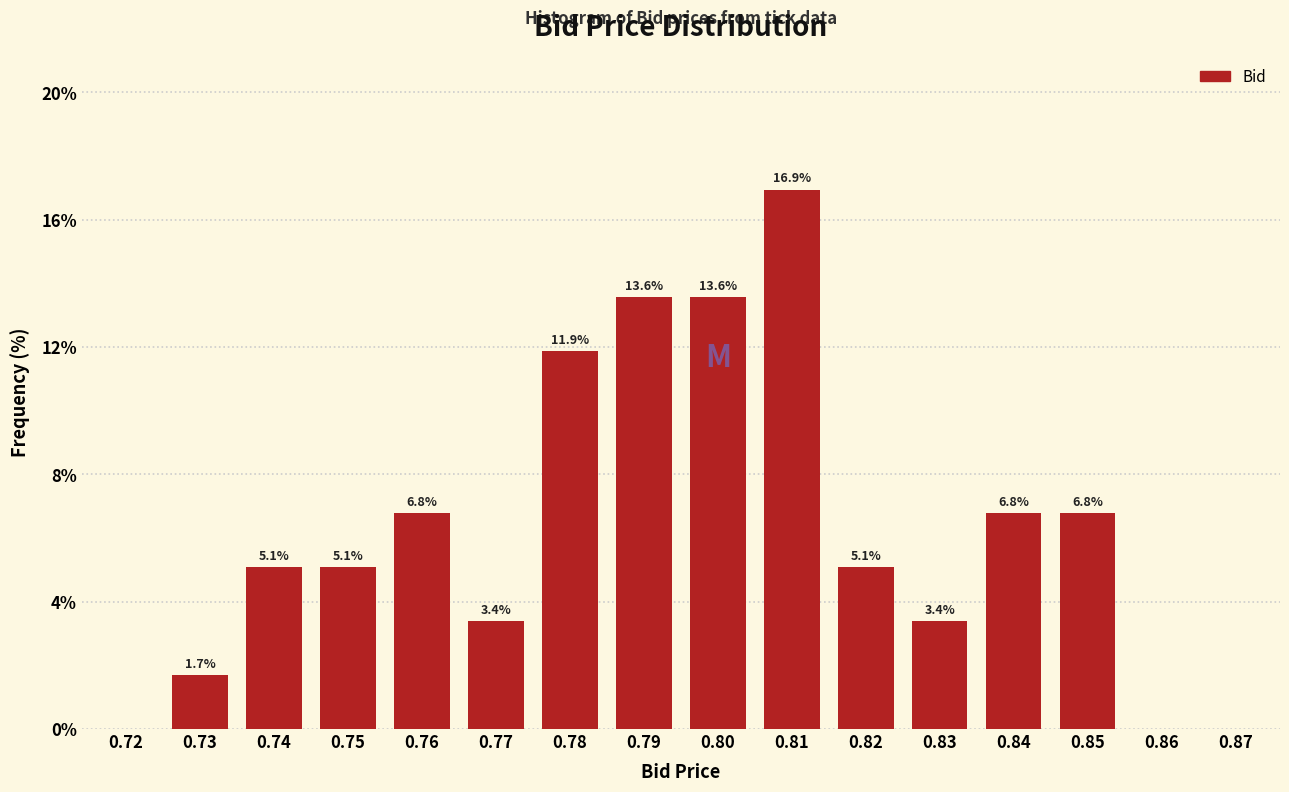

Reading left to right, transcribe all the data shown in this chart.

0.72=0.0	0.73=1.7	0.74=5.1	0.75=5.1	0.76=6.8	0.77=3.4	0.78=11.9	0.79=13.6	0.80=13.6	0.81=16.9	0.82=5.1	0.83=3.4	0.84=6.8	0.85=6.8	0.86=0.0	0.87=0.0